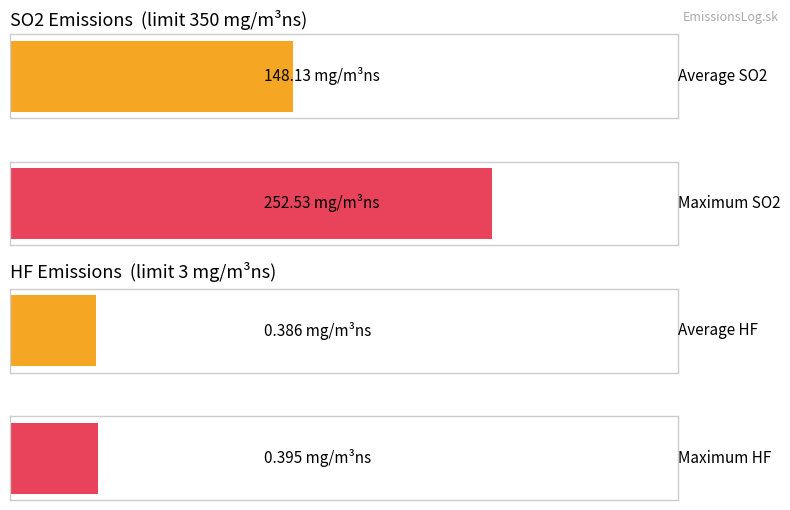

The value of SO2 at 02:30 is 351.7. True or false?

False